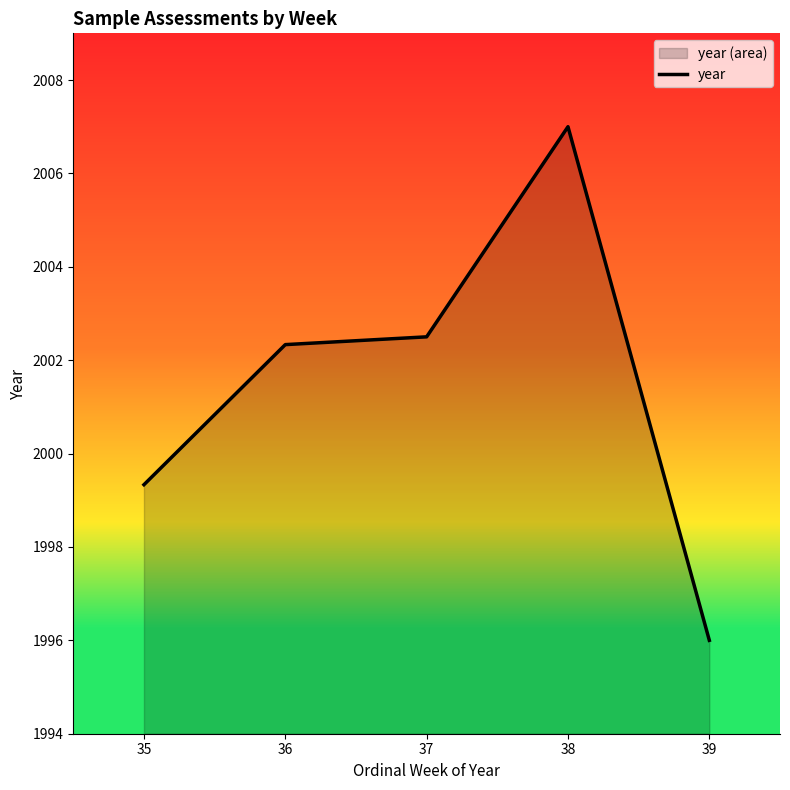

What is the minimum value shown in the chart?

1996.0